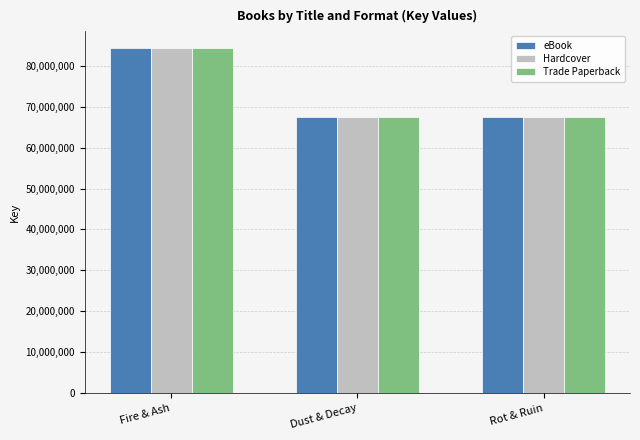

Is it true that Trade Paperback equals 108224386 at Dust & Decay?

False